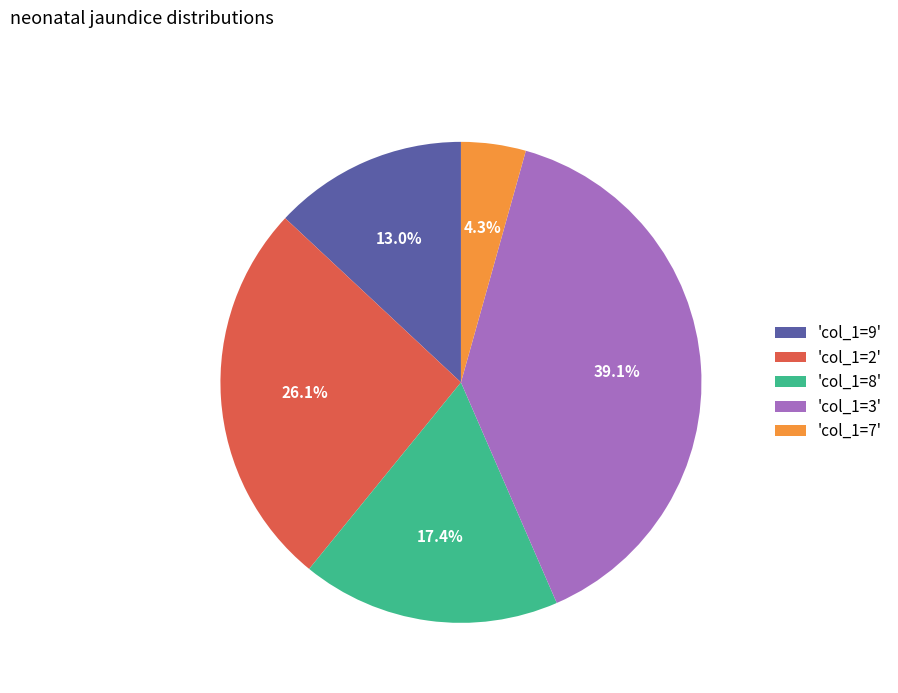

Approximately how many times larger is the value at 'col_1=3' compared to 'col_1=8'?

2.2